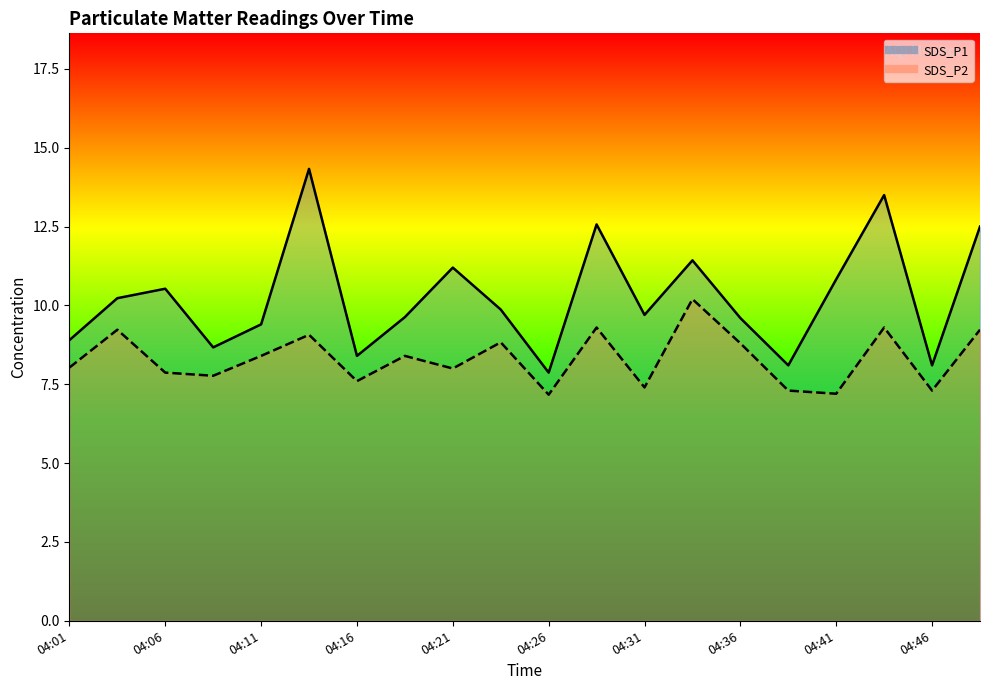

Which series changed the most between 04:19 and 04:26?

SDS_P1